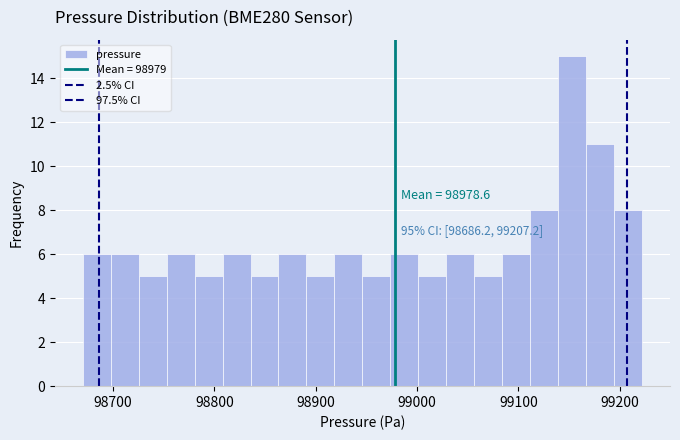

Around what value on the x-axis is the tallest bar? Give the approximate position of its centre, as read against the axis.

99150